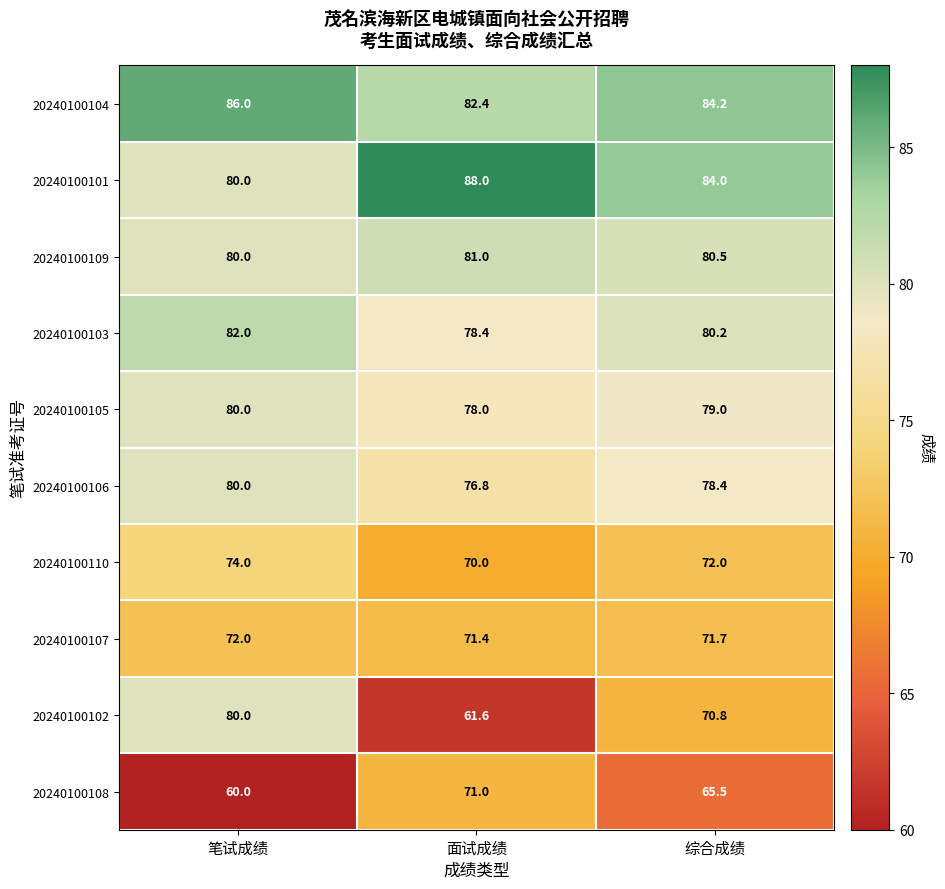

Is it true that 20240100108 equals 60.0 at 笔试成绩?

True